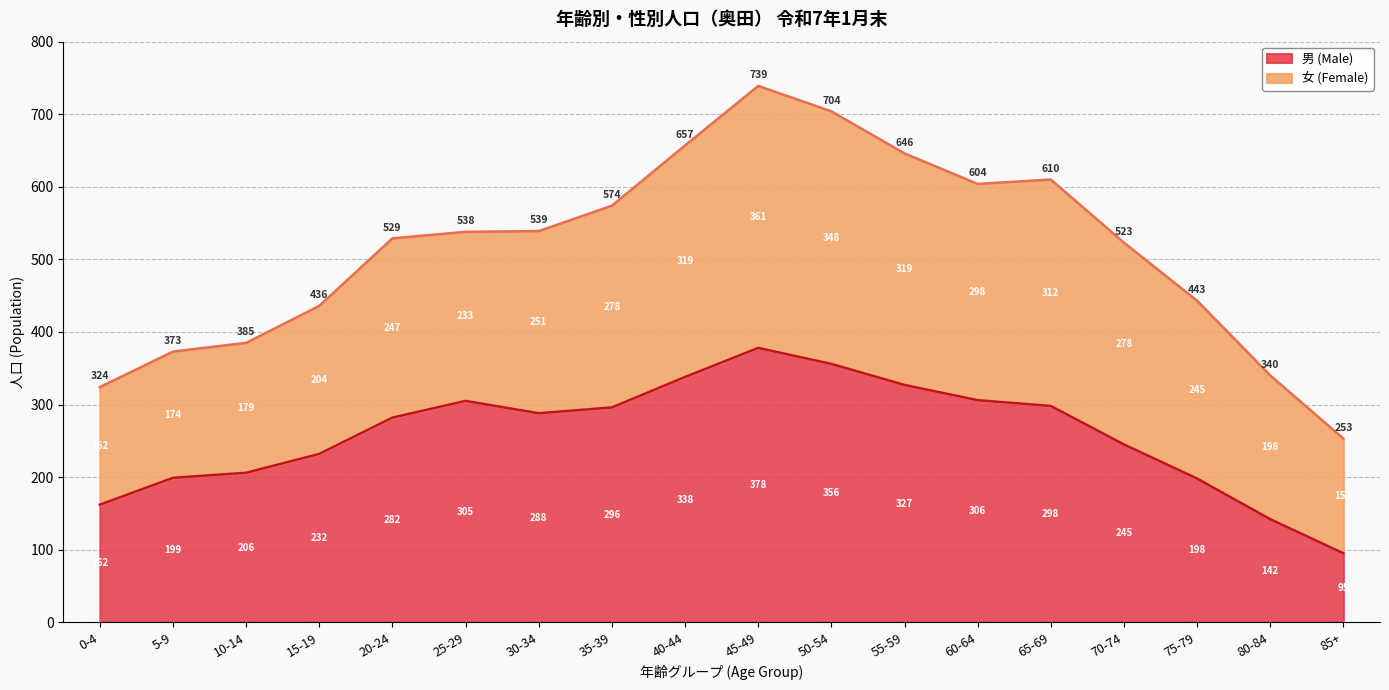

Rank the categories by value from highest to lowest.

45-49, 50-54, 40-44, 55-59, 60-64, 25-29, 65-69, 35-39, 30-34, 20-24, 70-74, 15-19, 10-14, 5-9, 75-79, 0-4, 80-84, 85+